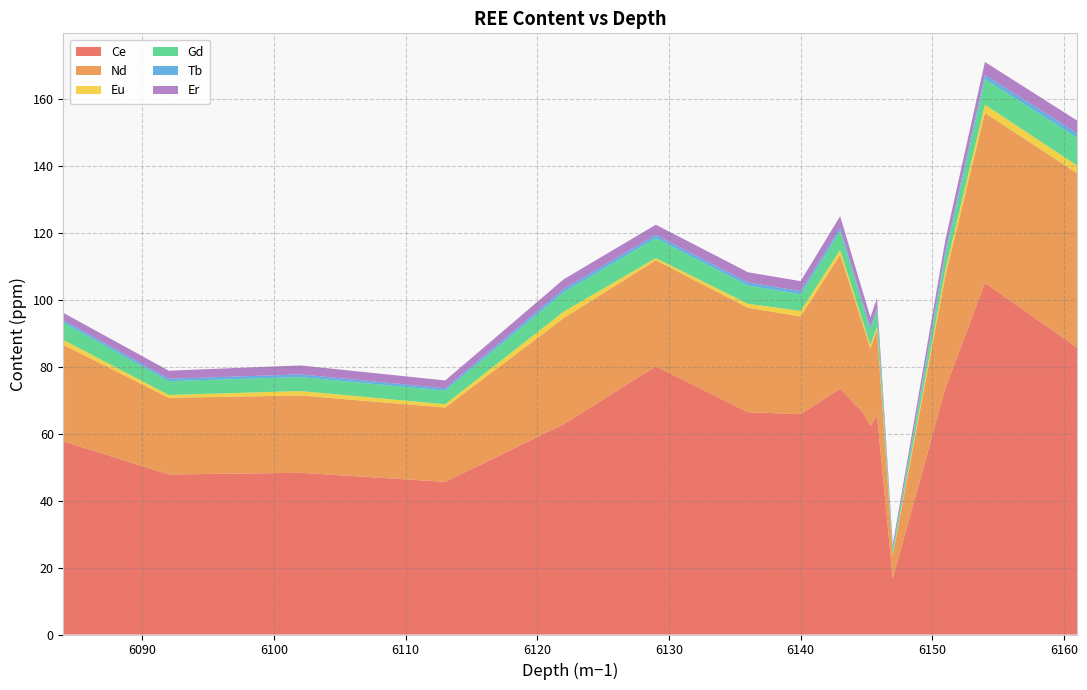

Reading right to left, extract all data points from this chart.

Ce: 6161=85.7	6154=105.0	6151=73.6	6147=16.8	6145.8=65.6	6145.3=62.2	6144.7=66.4	6143=73.4	6140=65.8	6136=66.4	6129=80.1	6122=62.8	6113=45.6	6102=48.3	6092=47.8	6084=57.7
Nd: 6161=52.1	6154=50.8	6151=33.6	6147=6.9	6145.8=25.4	6145.3=23.2	6144.7=26.4	6143=40.0	6140=29.2	6136=31.2	6129=31.7	6122=31.7	6113=22.2	6102=23.1	6092=22.9	6084=28.8
Eu: 6161=2.3	6154=2.5	6151=1.8	6147=0.3	6145.8=1.0	6145.3=1.0	6144.7=1.0	6143=1.4	6140=1.6	6136=1.2	6129=0.6	6122=2.0	6113=1.0	6102=1.3	6092=0.8	6084=1.5
Gd: 6161=8.3	6154=7.7	6151=4.3	6147=1.3	6145.8=5.0	6145.3=4.5	6144.7=4.8	6143=5.6	6140=5.0	6136=5.5	6129=6.0	6122=5.8	6113=4.1	6102=4.2	6092=4.1	6084=5.2
Tb: 6161=1.3	6154=1.2	6151=1.2	6147=0.3	6145.8=0.5	6145.3=0.9	6144.7=0.8	6143=1.0	6140=1.0	6136=0.9	6129=1.0	6122=1.0	6113=0.7	6102=0.8	6092=0.7	6084=0.7
Er: 6161=3.8	6154=3.9	6151=3.4	6147=1.3	6145.8=2.9	6145.3=2.9	6144.7=3.1	6143=3.5	6140=3.0	6136=3.0	6129=3.0	6122=2.9	6113=2.4	6102=2.7	6092=2.4	6084=2.2